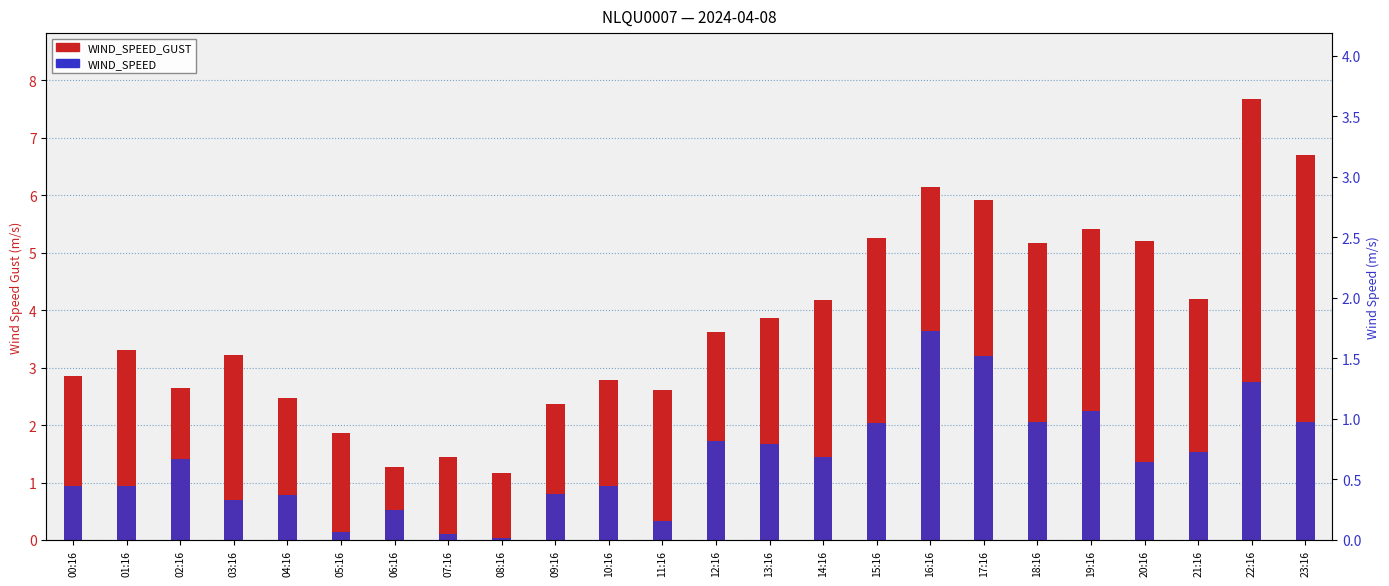

What is the total value across all series at 01:16?

4.2